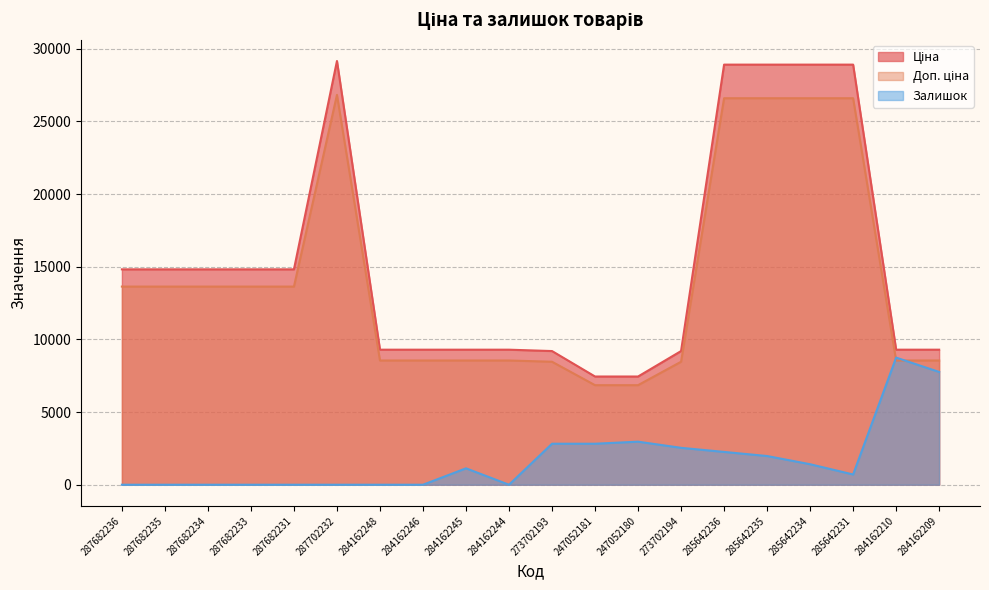

Between 284162246 and 284162245, which is larger?

284162246